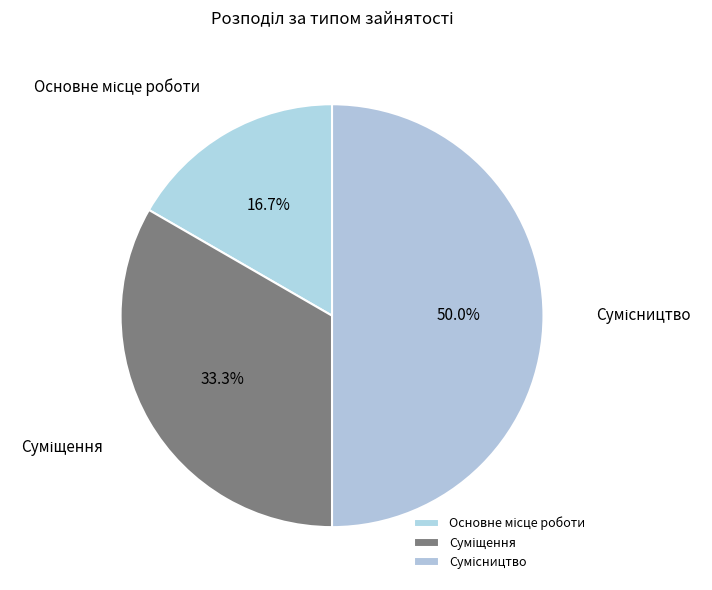

Count the number of slices in the pie.

3